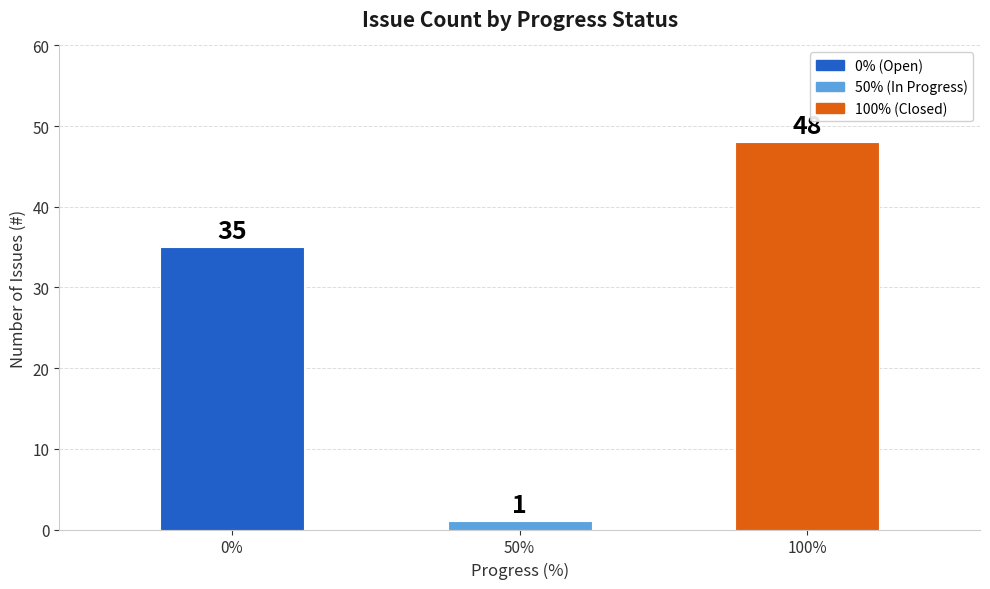

What is the difference between the maximum and minimum values?

47